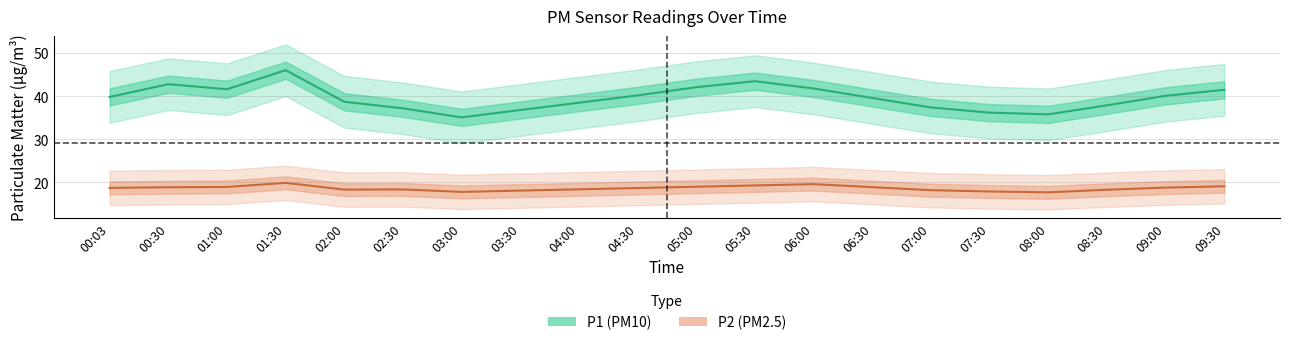

How many values in the P1 (PM10) series are below 39?

9